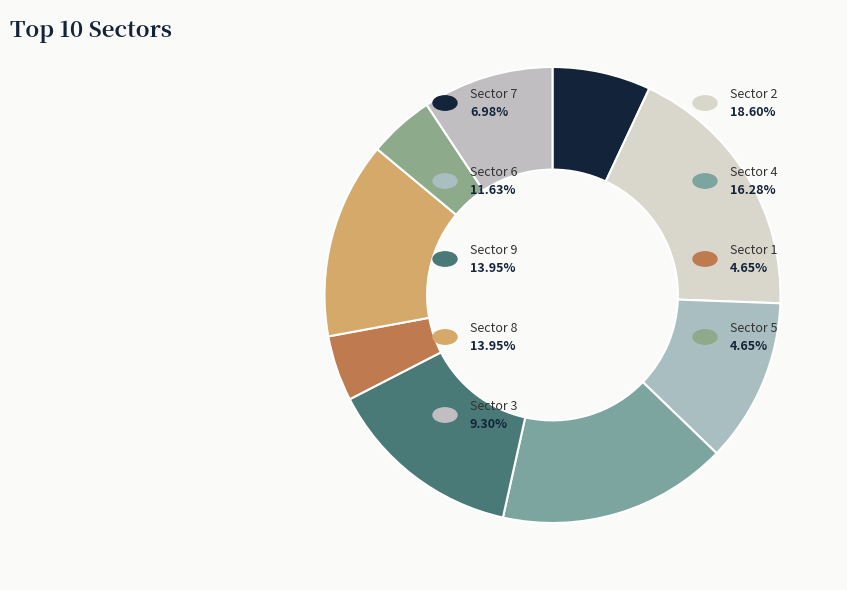

How many slices are in this pie chart?

9